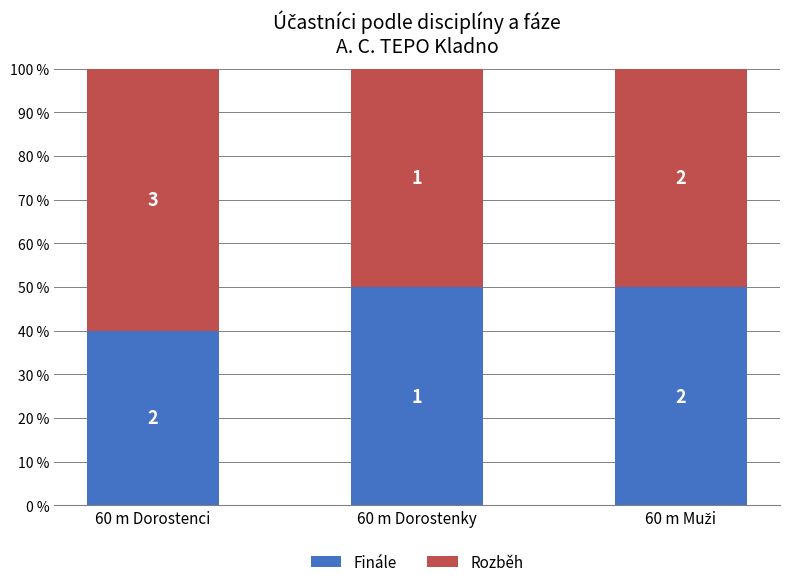

What are all the series names shown in the legend?

Finále, Rozběh